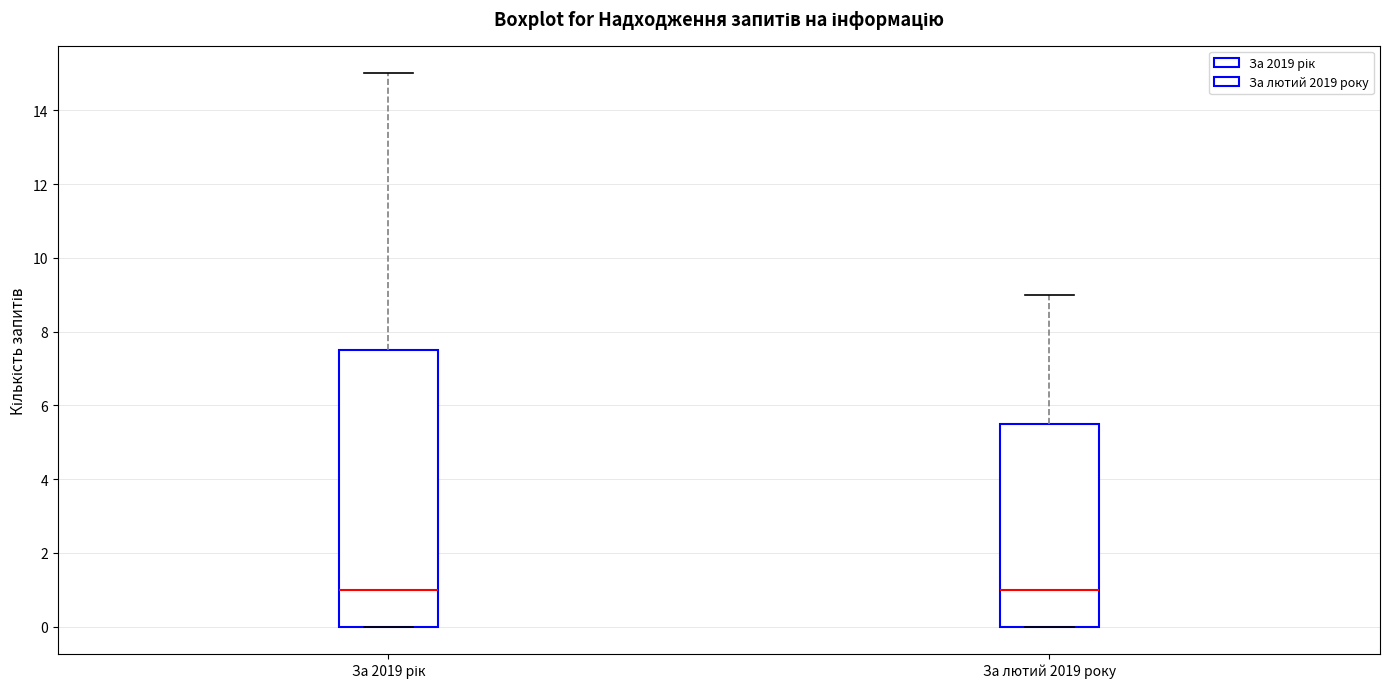

Reading left to right, transcribe this box plot: for each box, give where its median line is, the range the box spans, and where its two whiskers end, as read against the y-axis. The values are not printed on the chart, so give them approximately, as read against the axis.

За 2019 рік: median 1.0, box 0.0 to 7.6, whiskers 0.0 to 15.0
За лютий 2019 року: median 1.0, box 0.0 to 5.6, whiskers 0.0 to 9.0